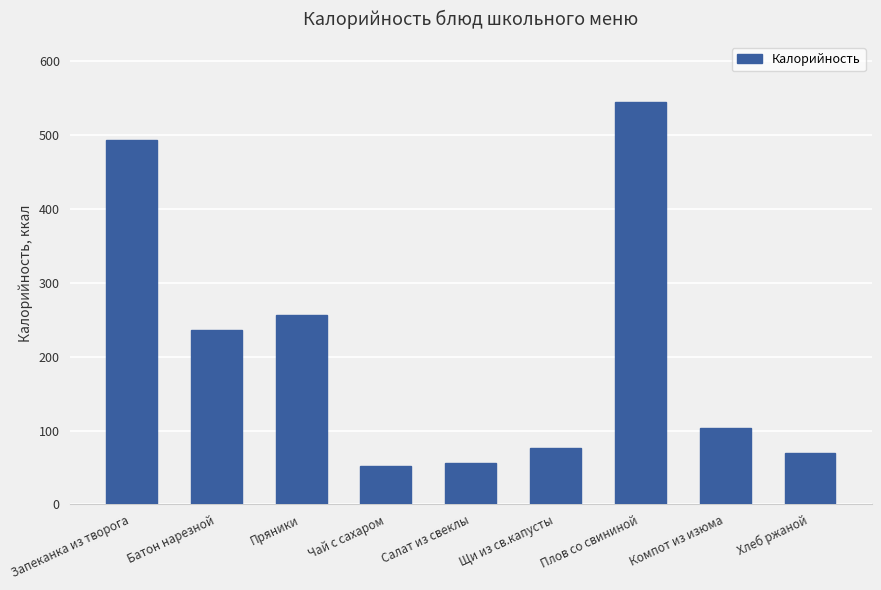

What is the approximate value at Чай с сахаром?

52.0